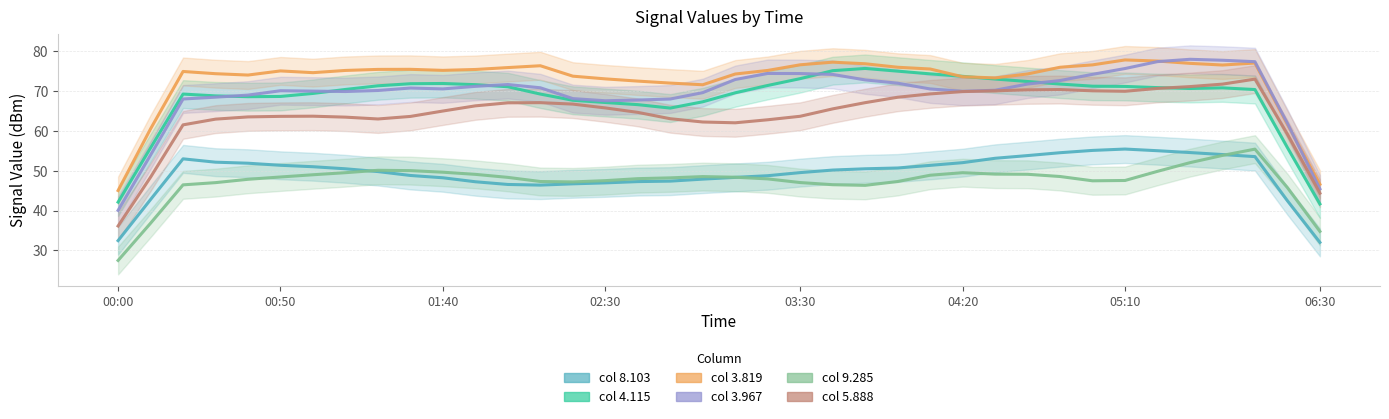

The value of col 5.888 at 05:10 is 34.1. True or false?

False